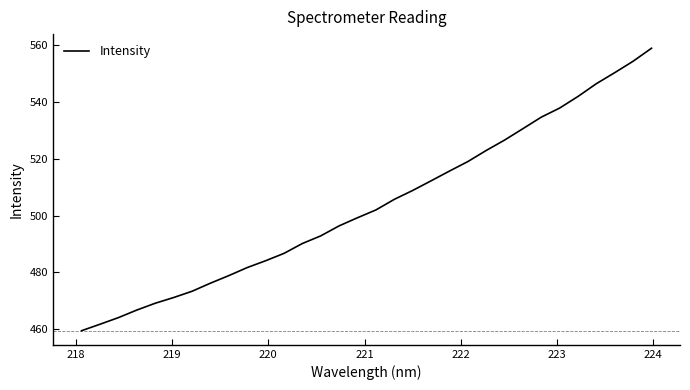

Does the chart have visible grid lines?

No